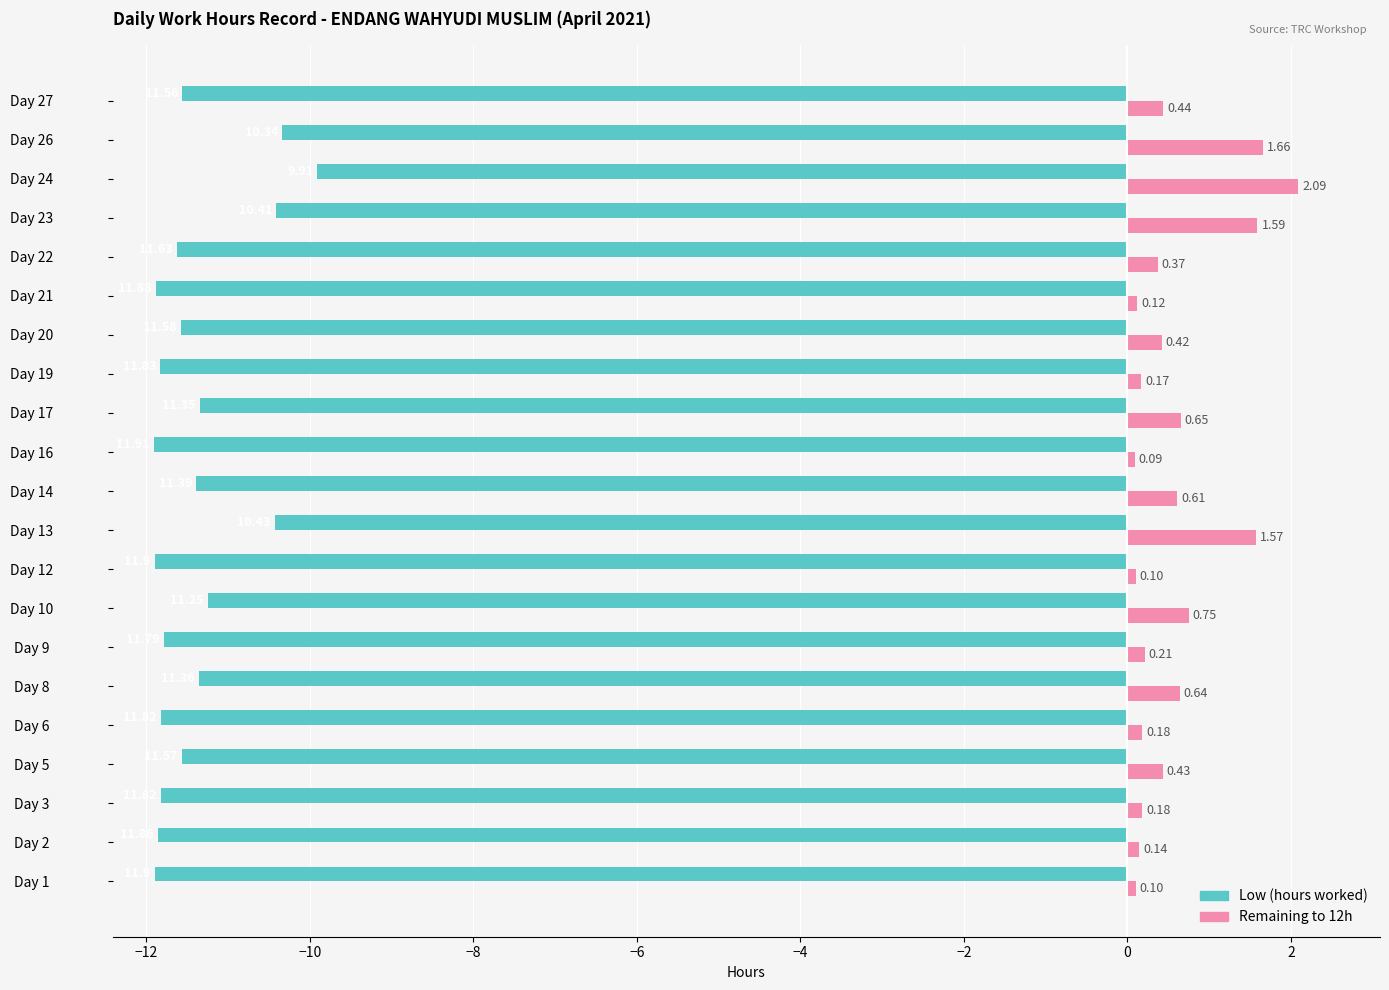

What is the difference between the highest and lowest values at Day 16?

12.0